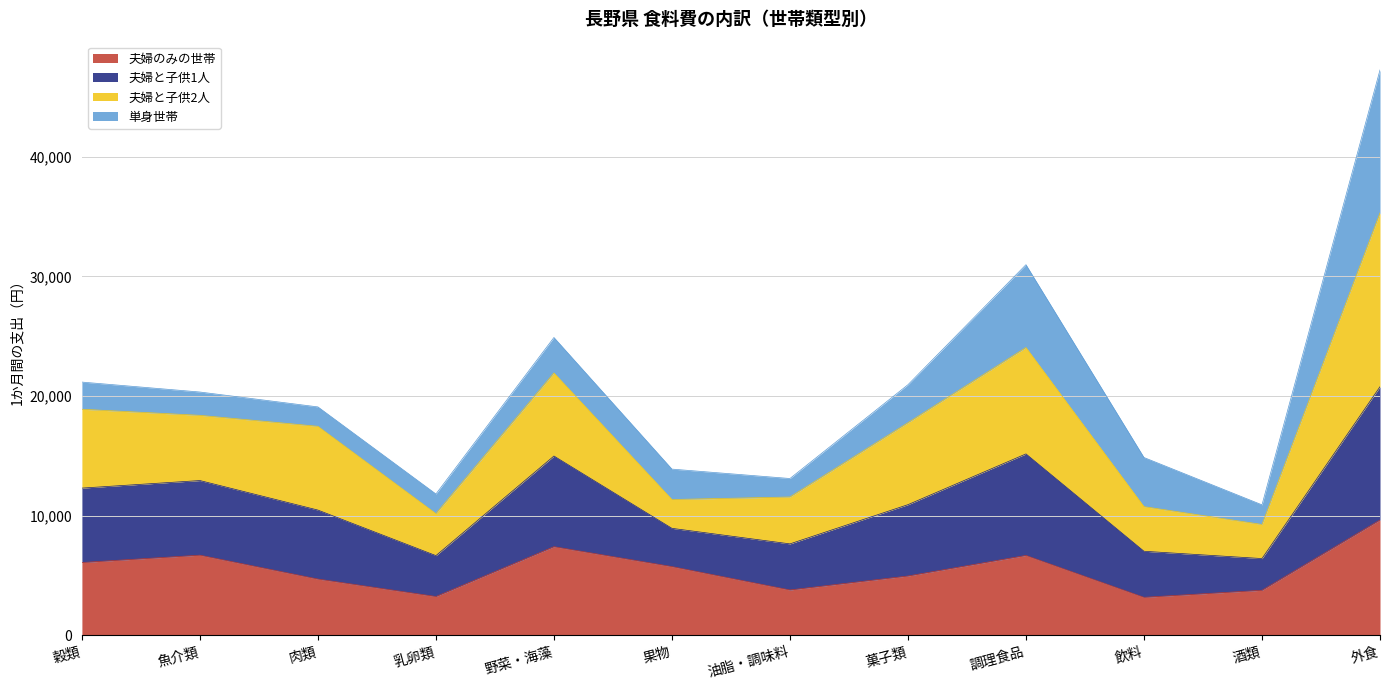

In 夫婦のみの世帯, how many points are lower than both neighbors (excluding endpoints)?

3